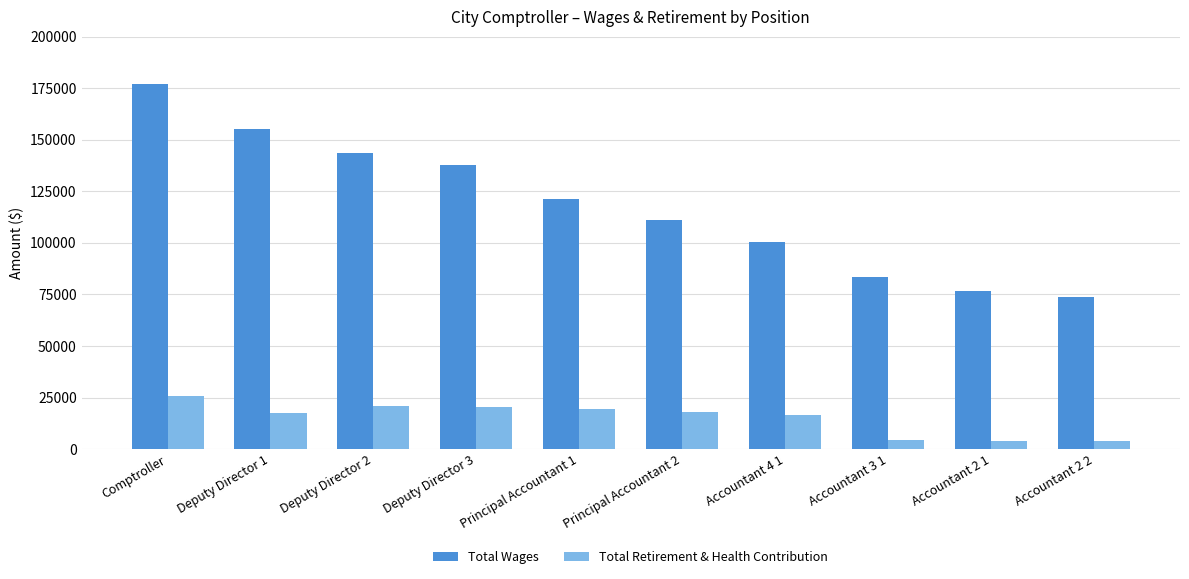

At Deputy Director 3, list the series in order from largest to smallest.

Total Wages, Total Retirement & Health Contribution